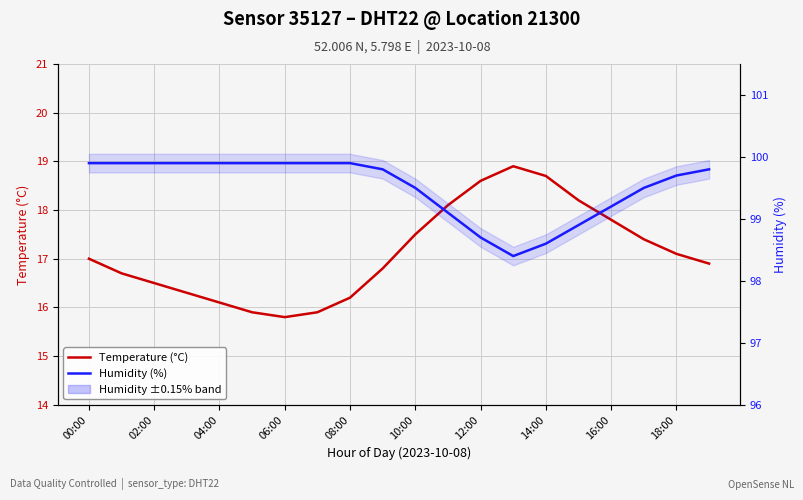

Reading left to right, extract all data points from this chart.

Temperature (°C): 17.0	16.7	16.5	16.3	16.1	15.9	15.8	15.9	16.2	16.8	17.5	18.1	18.6	18.9	18.7	18.2	17.8	17.4	17.1	16.9
Humidity (%): 99.9	99.9	99.9	99.9	99.9	99.9	99.9	99.9	99.9	99.8	99.5	99.1	98.7	98.4	98.6	98.9	99.2	99.5	99.7	99.8